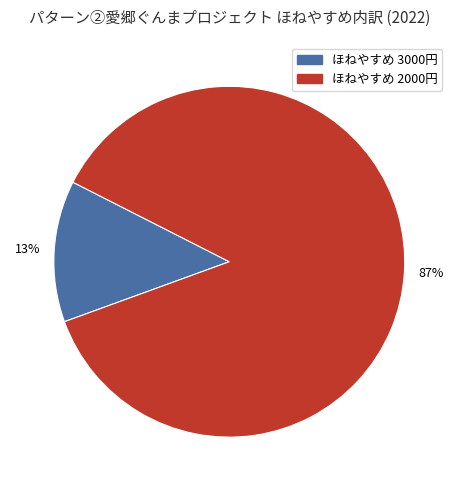

How many slices are in this pie chart?

2